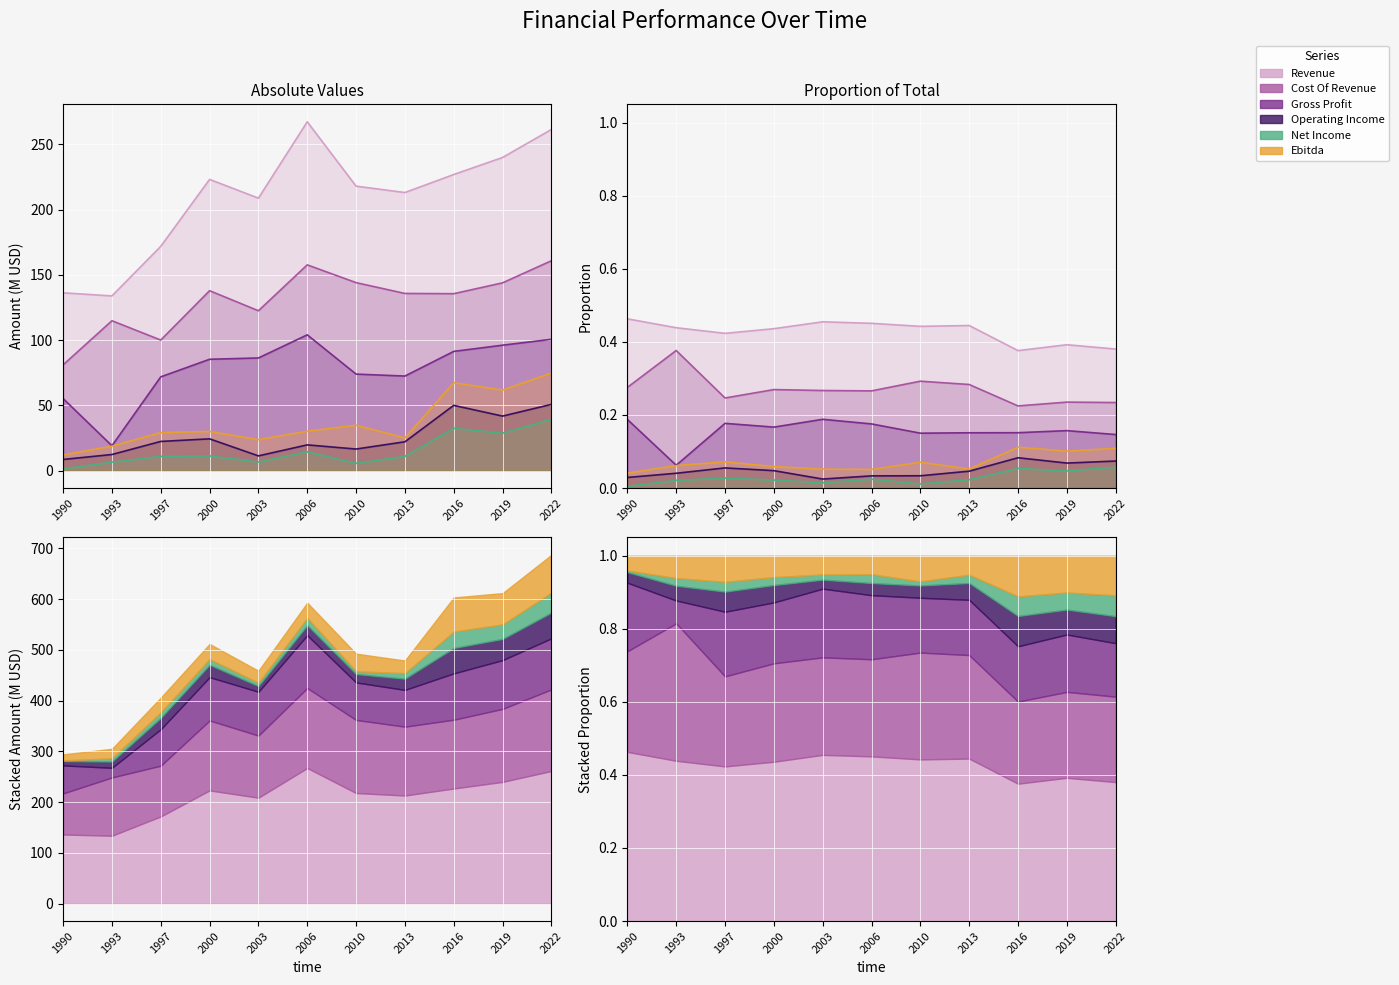

Reading right to left, list all the values displayed in this chart.

Revenue: 261.4	239.9	226.9	213.0	217.9	267.3	208.7	223.1	171.8	133.8	136.2
Cost Of Revenue: 160.8	143.8	135.5	135.7	144.0	157.6	122.5	137.8	100.0	114.8	81.0
Gross Profit: 100.6	96.1	91.3	72.4	73.9	104.0	86.3	85.3	71.8	19.0	55.2
Operating Income: 50.7	41.7	50.0	22.1	16.5	19.7	11.2	24.3	22.3	12.3	8.5
Net Income: 39.2	28.6	32.4	10.8	5.5	14.3	6.5	11.2	10.9	6.4	1.3
Ebitda: 74.7	61.7	67.3	25.0	34.7	30.1	23.7	30.0	29.1	18.7	12.0